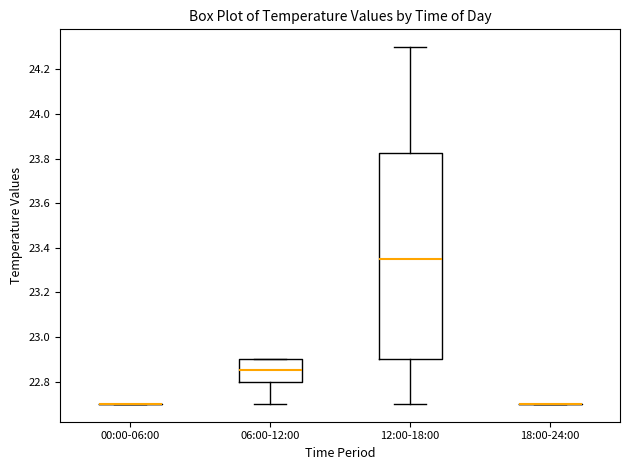

Reading left to right, read every box against the y-axis: the position of its median line, the range the box covers, and the ends of its whiskers. The values are not printed on the chart, so give them approximately, as read against the axis.

00:00-06:00: box collapsed to a line at 22.70, whiskers 22.70 to 22.70
06:00-12:00: median 22.86, box 22.80 to 22.90, whiskers 22.70 to 22.90
12:00-18:00: median 23.36, box 22.90 to 23.82, whiskers 22.70 to 24.30
18:00-24:00: box collapsed to a line at 22.70, whiskers 22.70 to 22.70